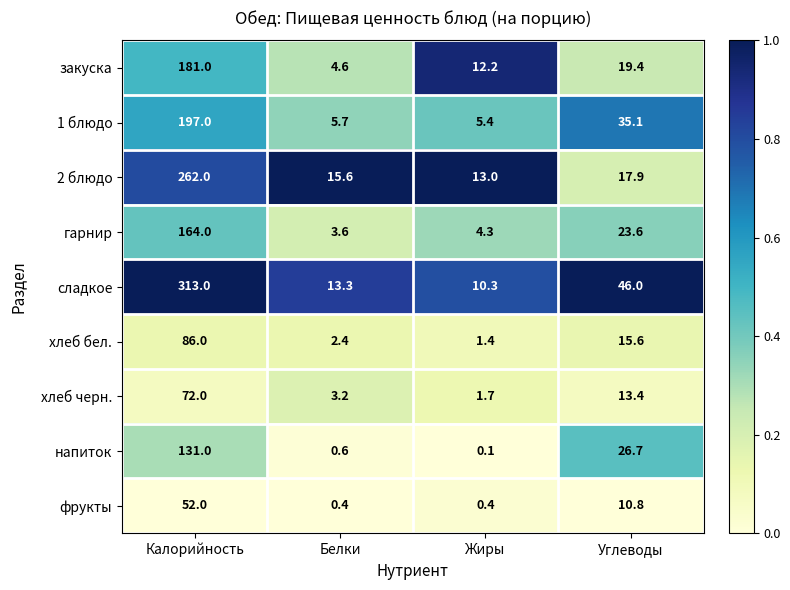

What is the difference between the second highest and second lowest values in the закуска series?

7.2